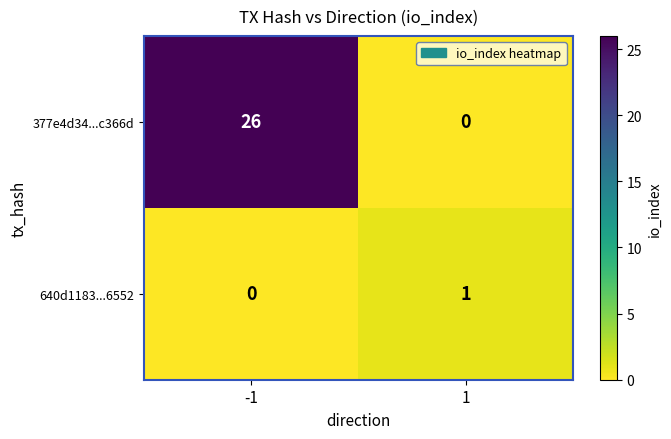

At 1, list the series in order from smallest to largest.

377e4d34...c366d, 640d1183...6552